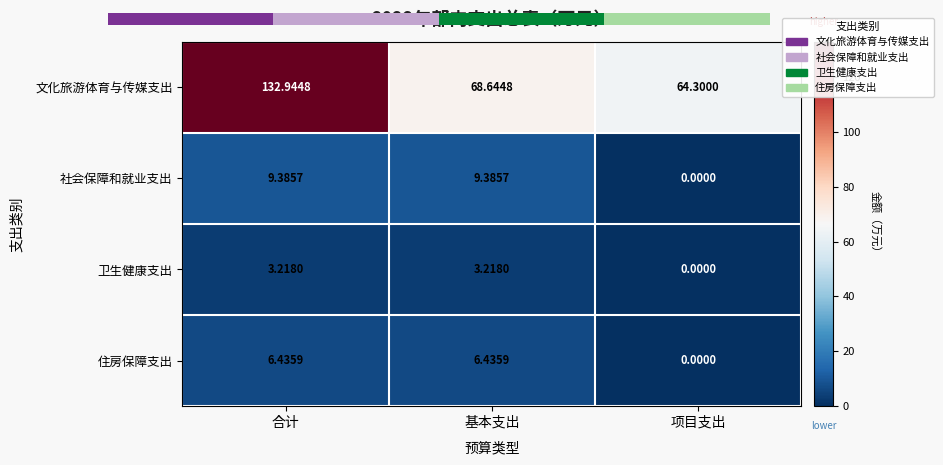

At which label does 文化旅游体育与传媒支出 first exceed 68?

合计